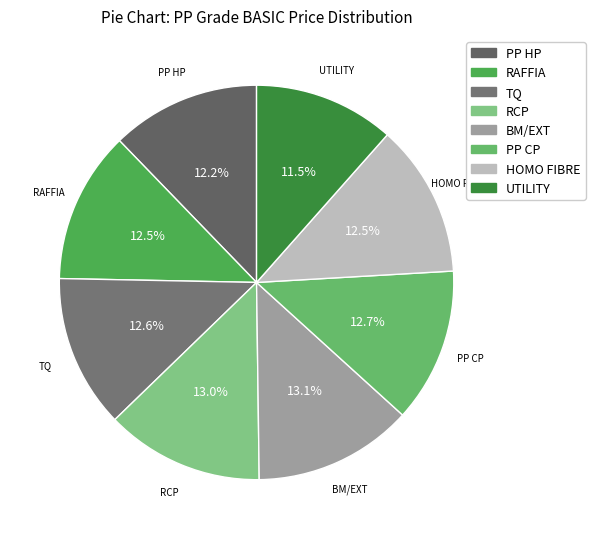

To the nearest percent, what is the average slice percentage?

12%